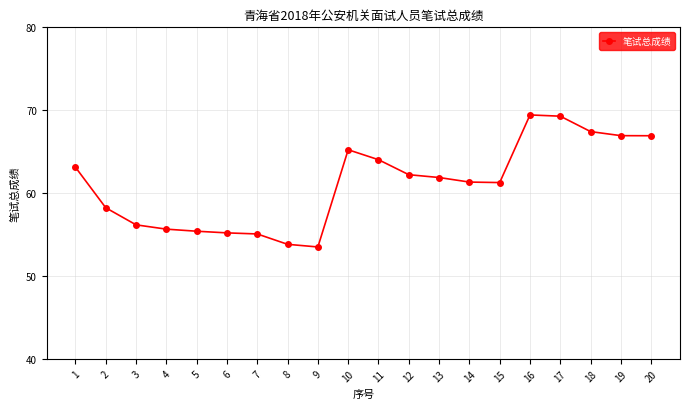

What is the greatest value displayed?

69.4